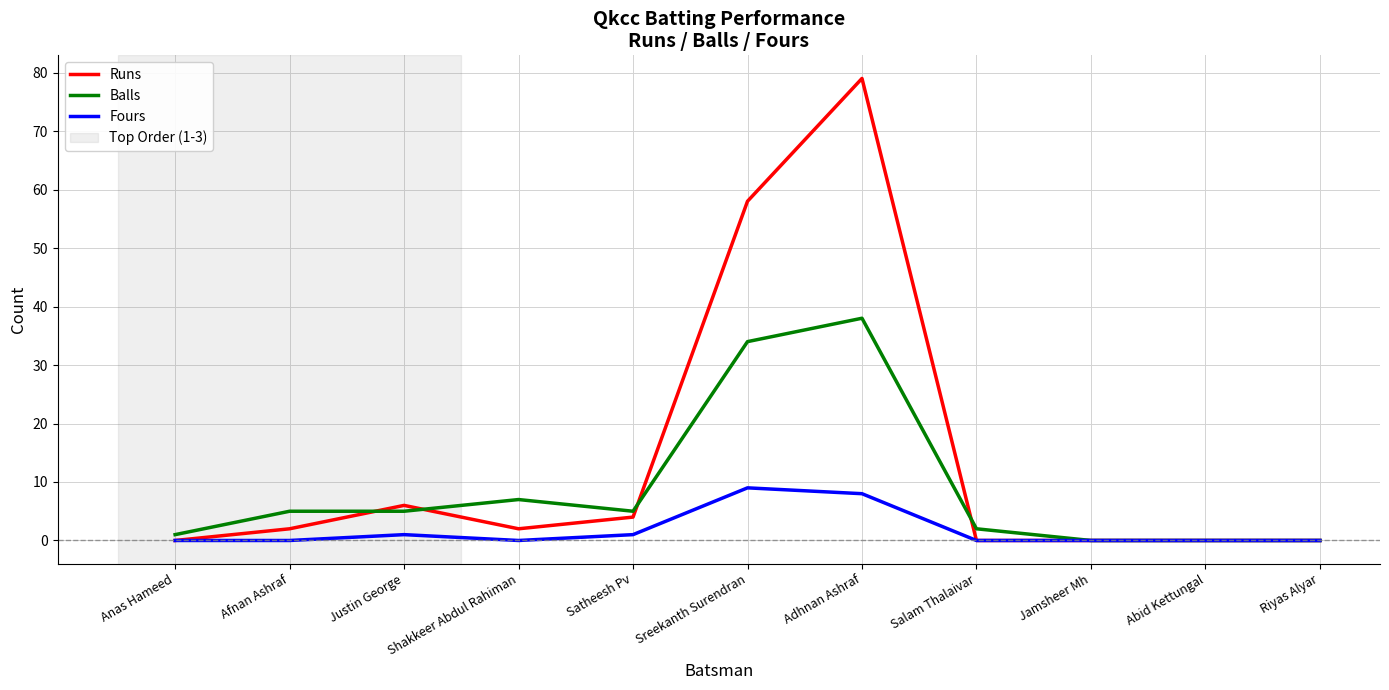

The value of Balls at Abid Kettungal is 0. True or false?

True